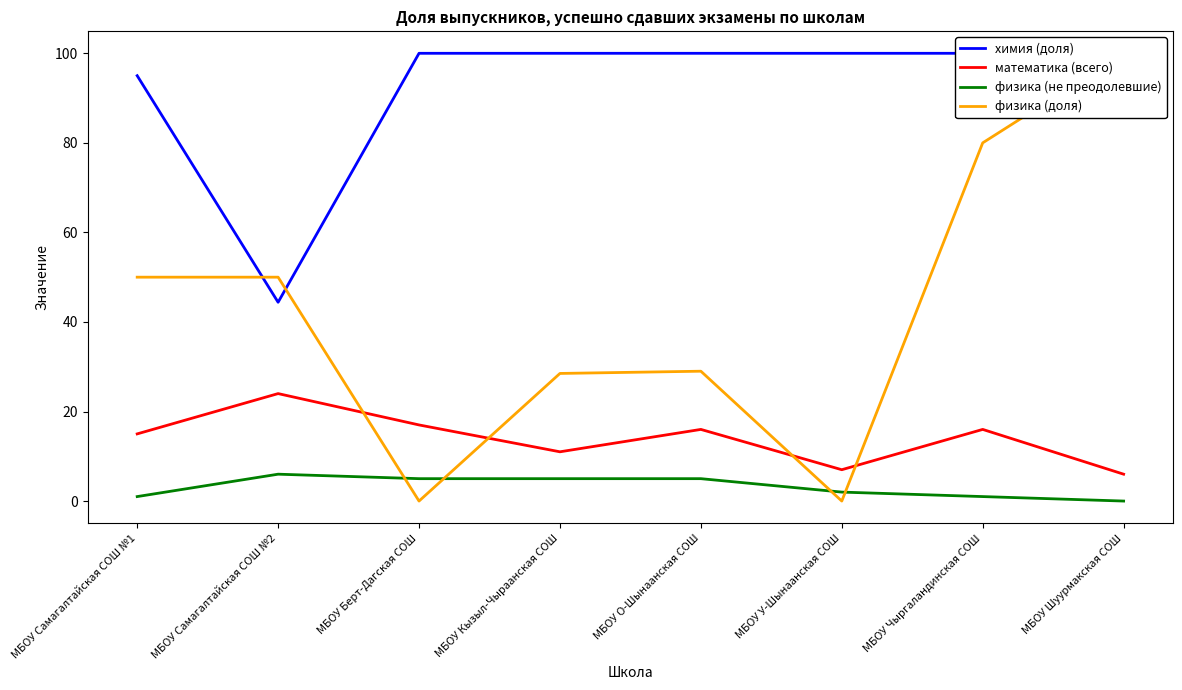

Reading left to right, list all the values displayed in this chart.

химия (доля): МБОУ Самагалтайская СОШ №1=95.0	МБОУ Самагалтайская СОШ №2=44.4	МБОУ Берт-Дагская СОШ=100.0	МБОУ Кызыл-Чыраанская СОШ=100.0	МБОУ О-Шынаанская СОШ=100.0	МБОУ У-Шынаанская СОШ=100.0	МБОУ Чыргаландинская СОШ=100.0	МБОУ Шуурмакская СОШ=100.0
математика (всего): МБОУ Самагалтайская СОШ №1=15.0	МБОУ Самагалтайская СОШ №2=24.0	МБОУ Берт-Дагская СОШ=17.0	МБОУ Кызыл-Чыраанская СОШ=11.0	МБОУ О-Шынаанская СОШ=16.0	МБОУ У-Шынаанская СОШ=7.0	МБОУ Чыргаландинская СОШ=16.0	МБОУ Шуурмакская СОШ=6.0
физика (не преодолевшие): МБОУ Самагалтайская СОШ №1=1.0	МБОУ Самагалтайская СОШ №2=6.0	МБОУ Берт-Дагская СОШ=5.0	МБОУ Кызыл-Чыраанская СОШ=5.0	МБОУ О-Шынаанская СОШ=5.0	МБОУ У-Шынаанская СОШ=2.0	МБОУ Чыргаландинская СОШ=1.0	МБОУ Шуурмакская СОШ=0.0
физика (доля): МБОУ Самагалтайская СОШ №1=50.0	МБОУ Самагалтайская СОШ №2=50.0	МБОУ Берт-Дагская СОШ=0.0	МБОУ Кызыл-Чыраанская СОШ=28.5	МБОУ О-Шынаанская СОШ=29.0	МБОУ У-Шынаанская СОШ=0.0	МБОУ Чыргаландинская СОШ=80.0	МБОУ Шуурмакская СОШ=100.0